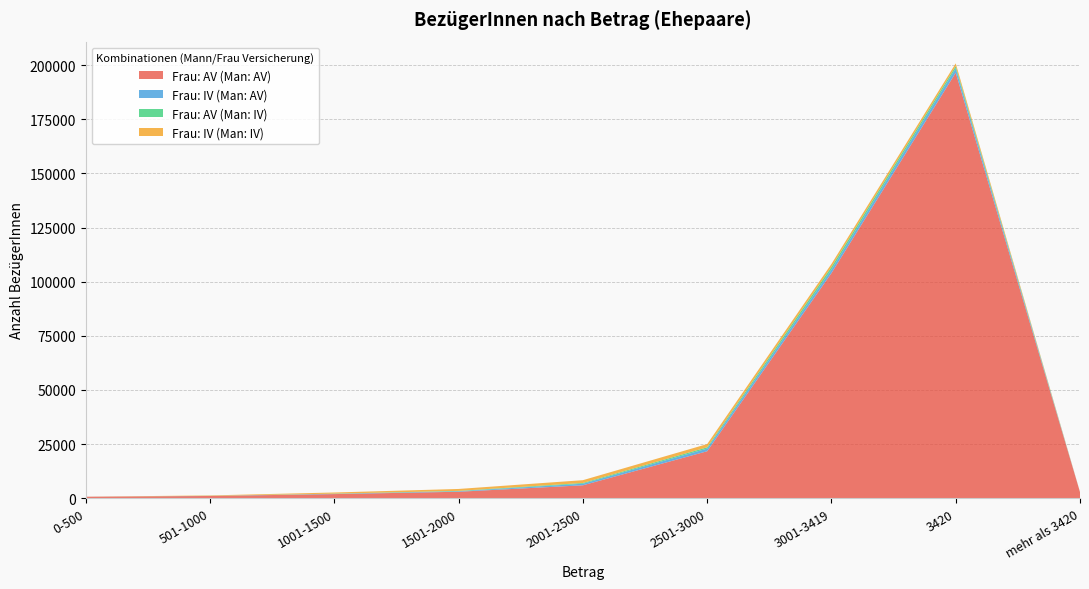

Reading right to left, list all the values displayed in this chart.

Frau: AV (Man: AV): 2803	196501	103949	21668	5934	2961	1875	1004	650
Frau: IV (Man: AV): 14	2043	1645	1224	729	244	129	44	8
Frau: AV (Man: IV): 6	996	1199	603	352	159	72	24	4
Frau: IV (Man: IV): 41	1289	1385	1478	1285	882	538	187	17